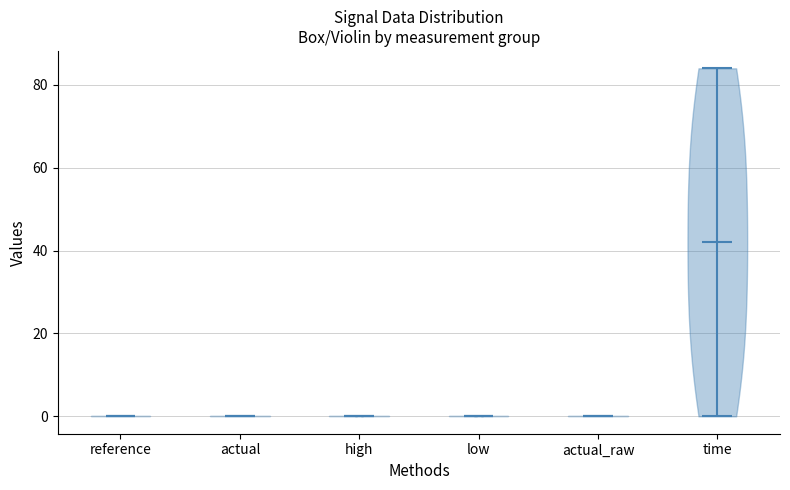

Reading left to right, read every violin against the y-axis: where its median line is, and the lowest and highest points it reaches. The values are not printed on the chart, so give them approximately, as read against the axis.

reference: median line 0, lowest point 0, highest point 0
actual: median line 0, lowest point 0, highest point 0
high: median line 0, lowest point 0, highest point 0
low: median line 0, lowest point 0, highest point 0
actual_raw: median line 0, lowest point 0, highest point 0
time: median line 42, lowest point 0, highest point 84